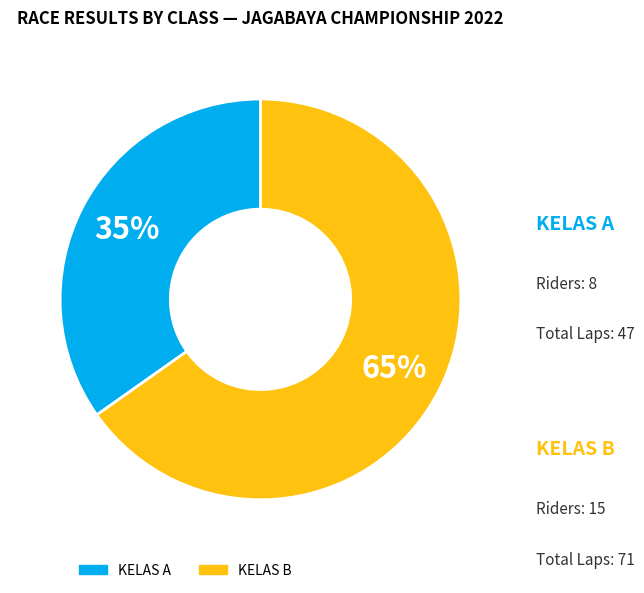

How many slices are in this pie chart?

2